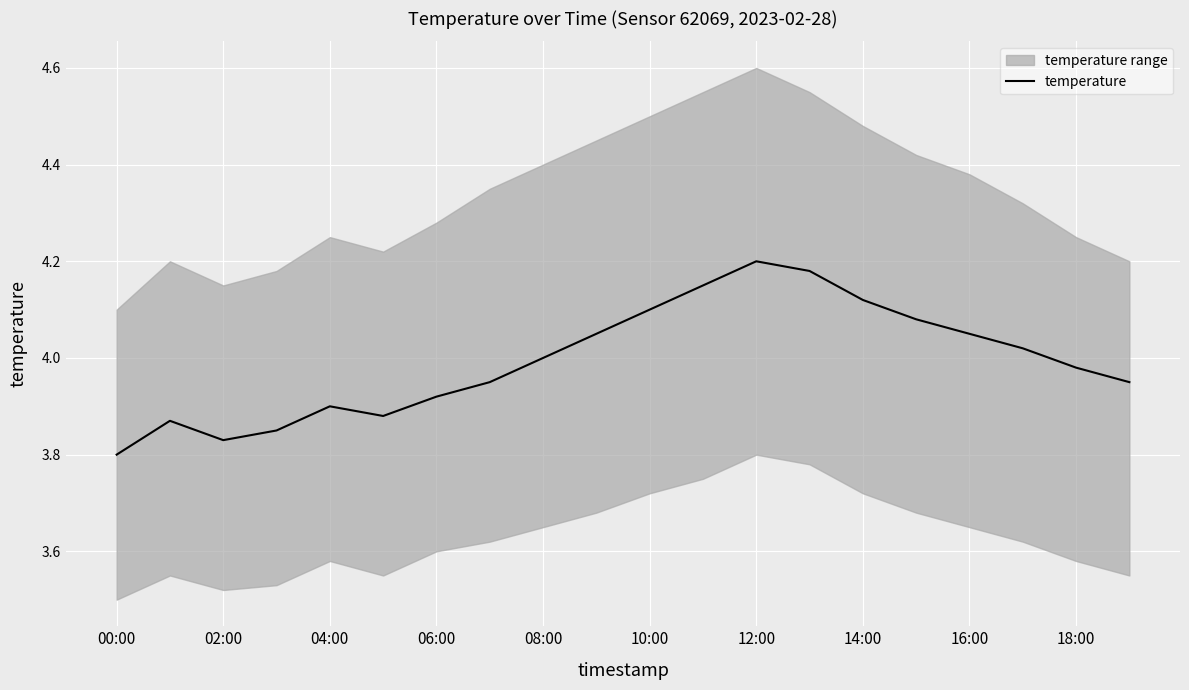

How many points are lower than both their immediate neighbors (excluding endpoints)?

2